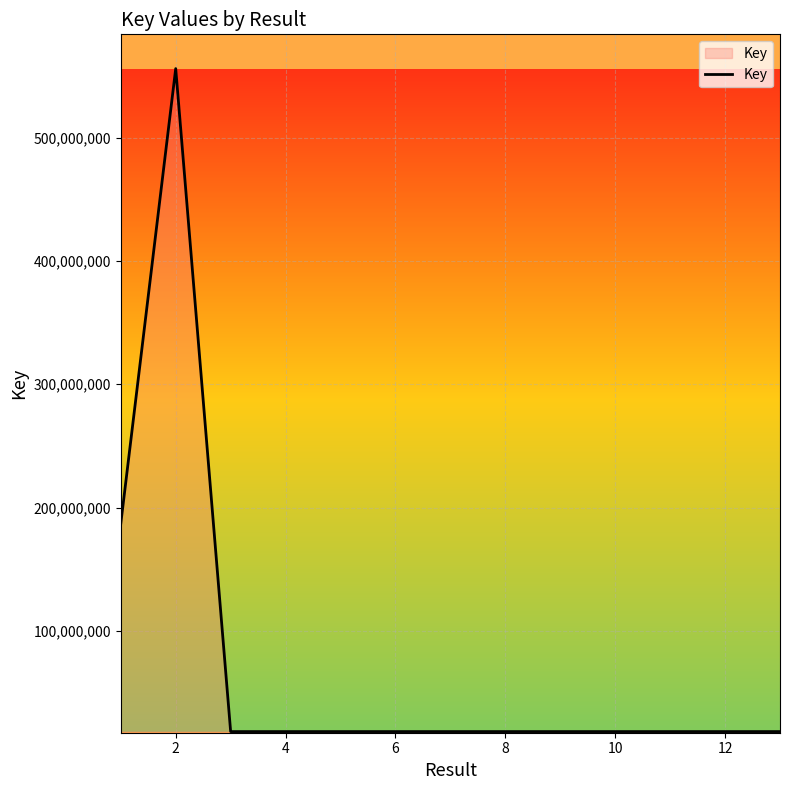

How many values are below 18325224?

6